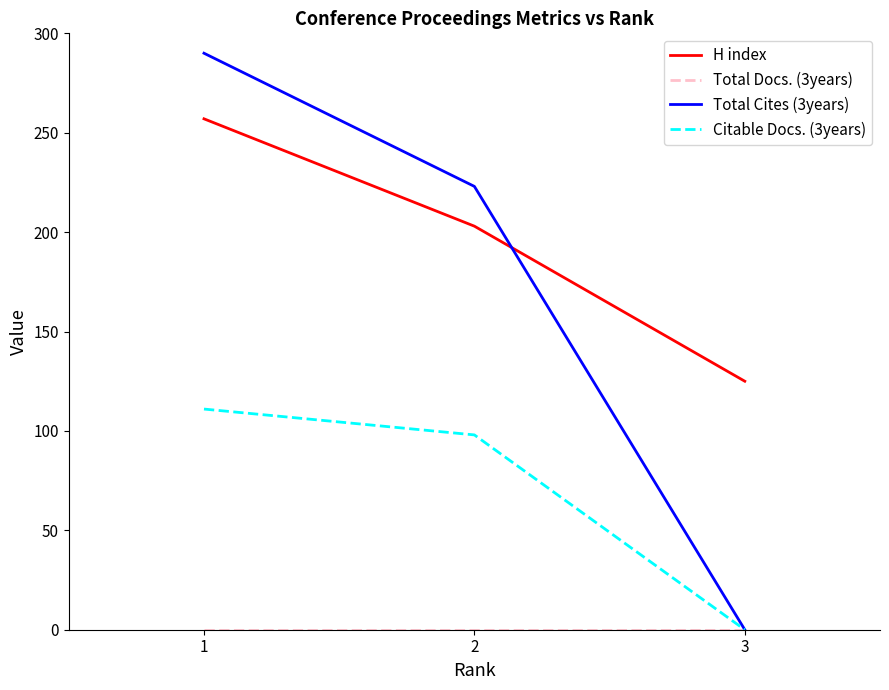

What is the spread (max minus min) of values at 1?

290